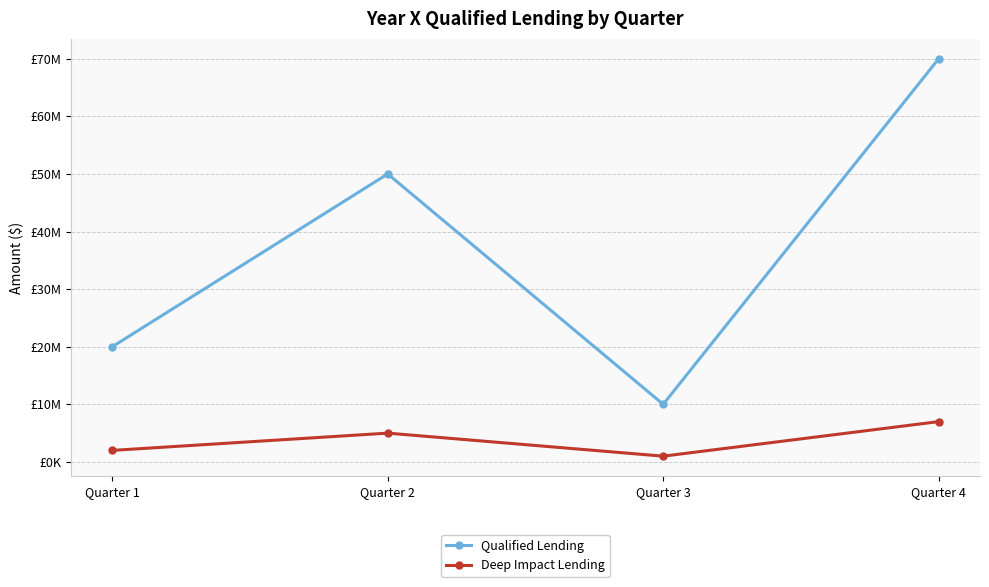

Which series changed the most between Quarter 3 and Quarter 4?

Qualified Lending